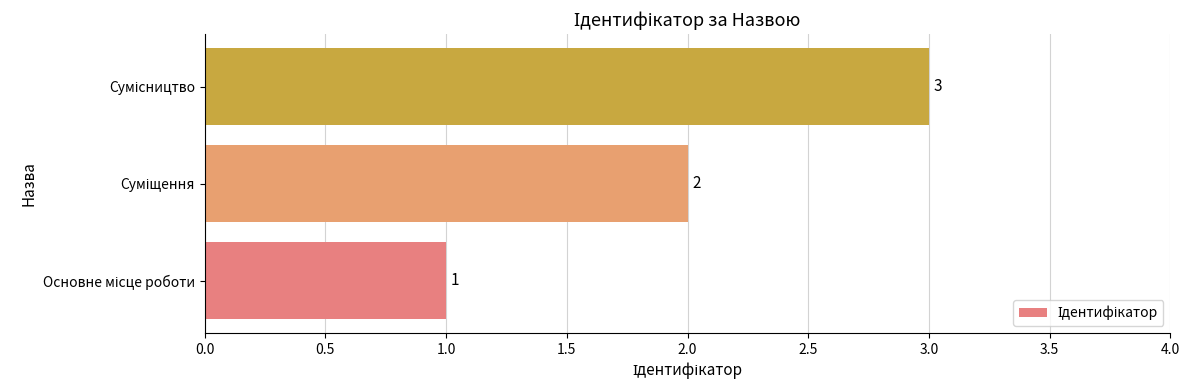

How many values are between 1 and 3?

3